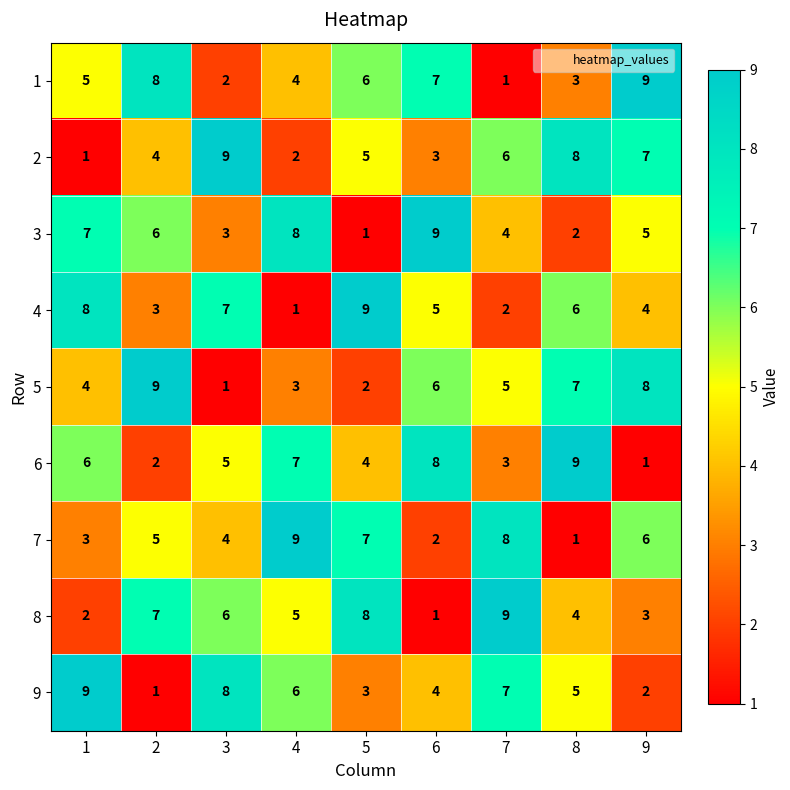

What is the smallest value displayed?

1